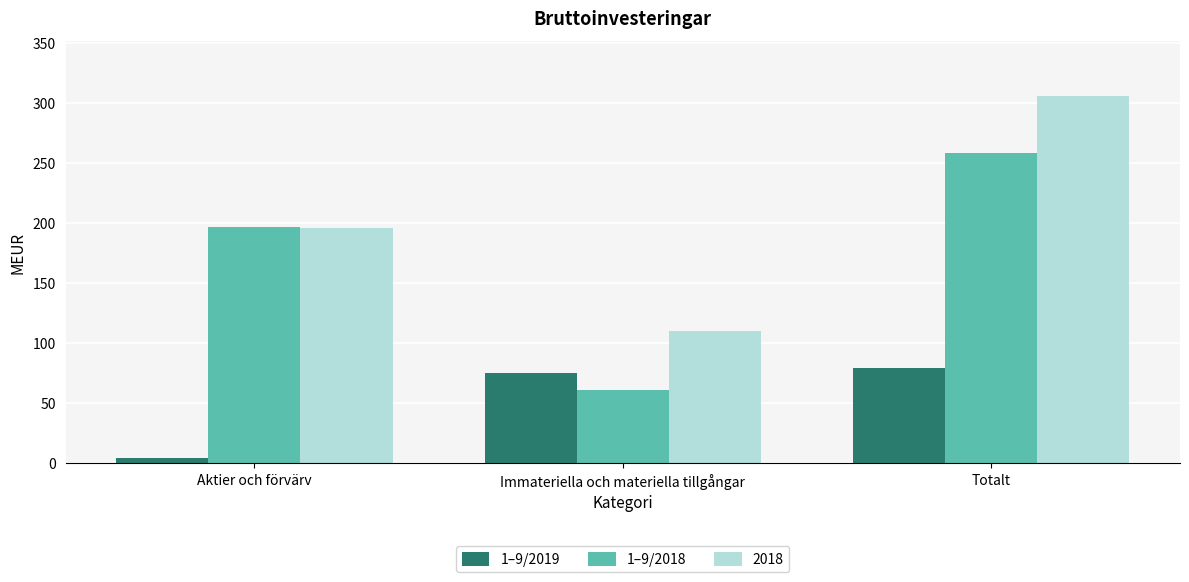

True or false: 1–9/2018 has a value of 61 at Immateriella och materiella tillgångar.

True